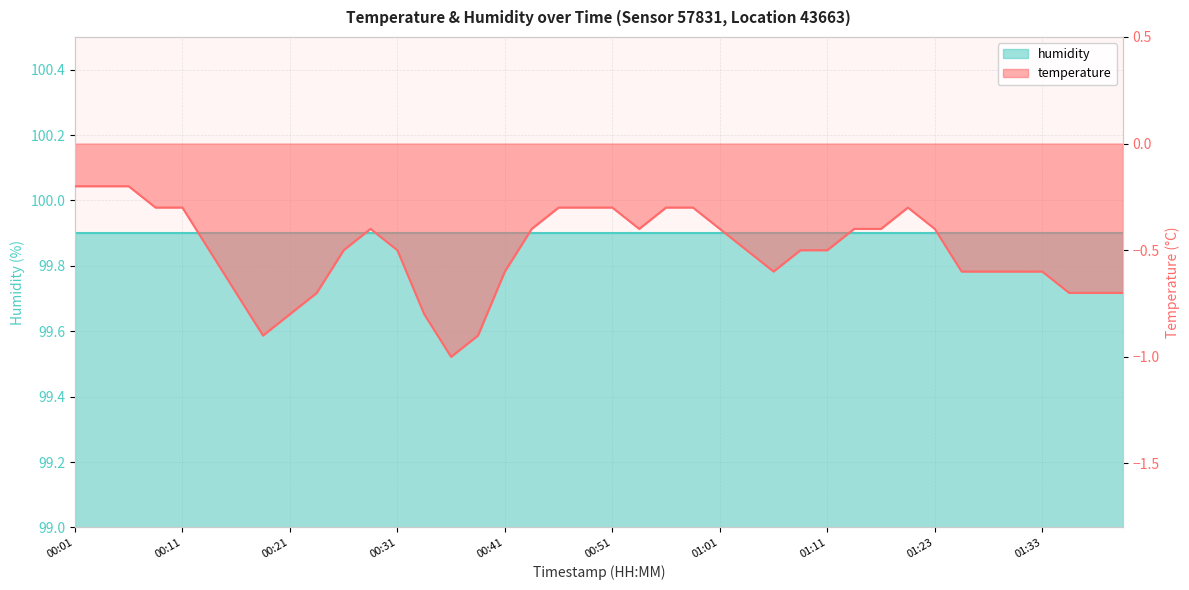

Rank the categories by value from lowest to highest.

00:36, 00:18, 00:38, 00:21, 00:33, 00:16, 00:23, 01:36, 01:38, 01:41, 00:41, 01:06, 01:26, 01:28, 01:31, 01:33, 00:13, 00:26, 00:31, 01:03, 01:08, 01:11, 00:28, 00:43, 00:53, 01:01, 01:13, 01:16, 01:23, 00:08, 00:11, 00:46, 00:48, 00:51, 00:56, 00:58, 01:18, 00:01, 00:03, 00:06